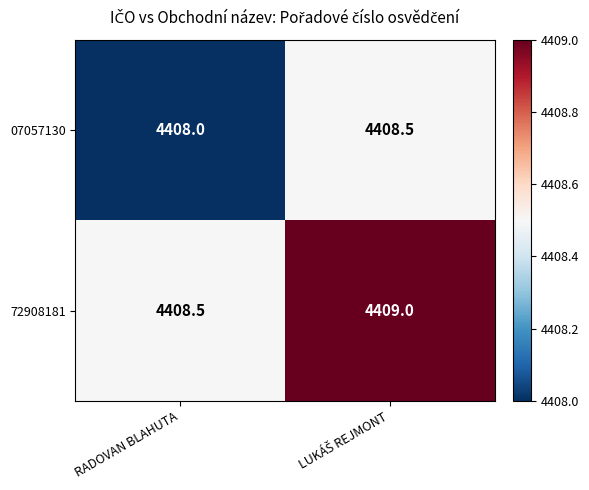

The 07057130 series shows 1766.4 at RADOVAN BLAHUTA. True or false?

False